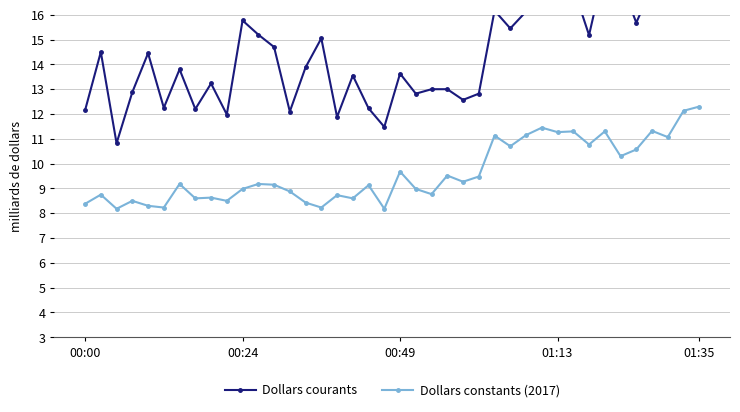

What is the total value across all series at 35?

26.2